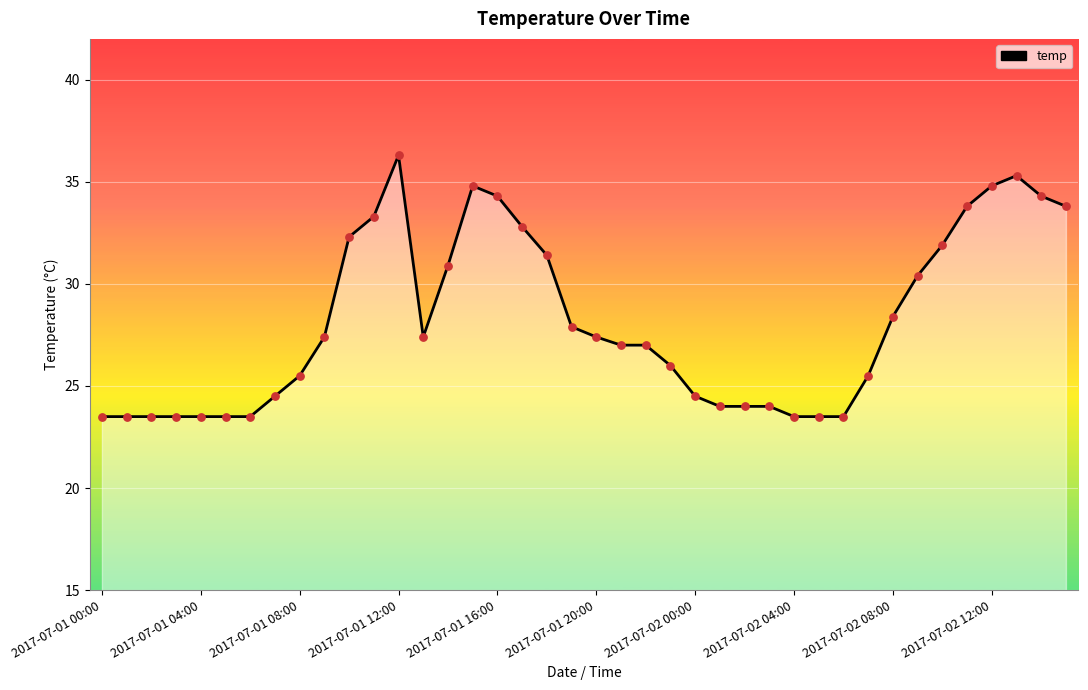

What is the difference between the maximum and minimum values?

12.8